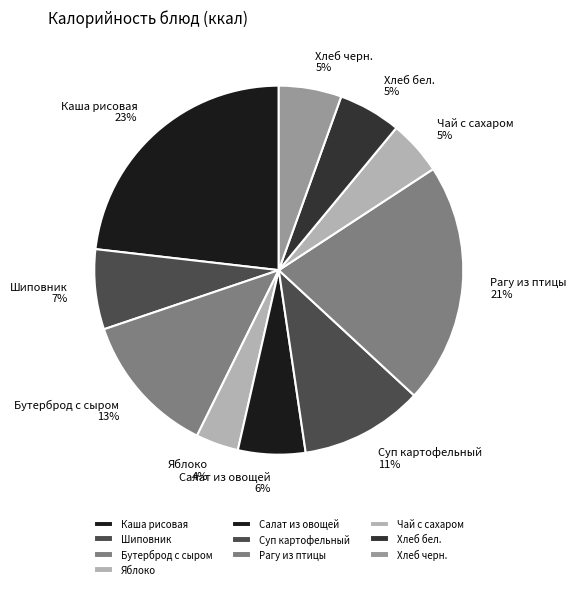

How many segments does this pie chart have?

10